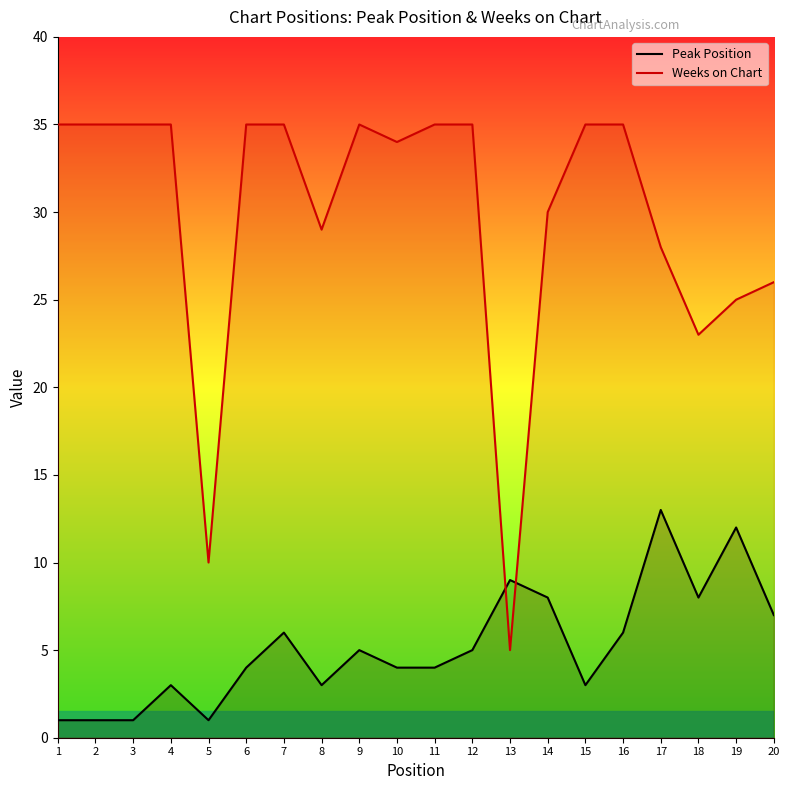

Rank the series by their maximum value, from lowest to highest.

Peak Position, Weeks on Chart